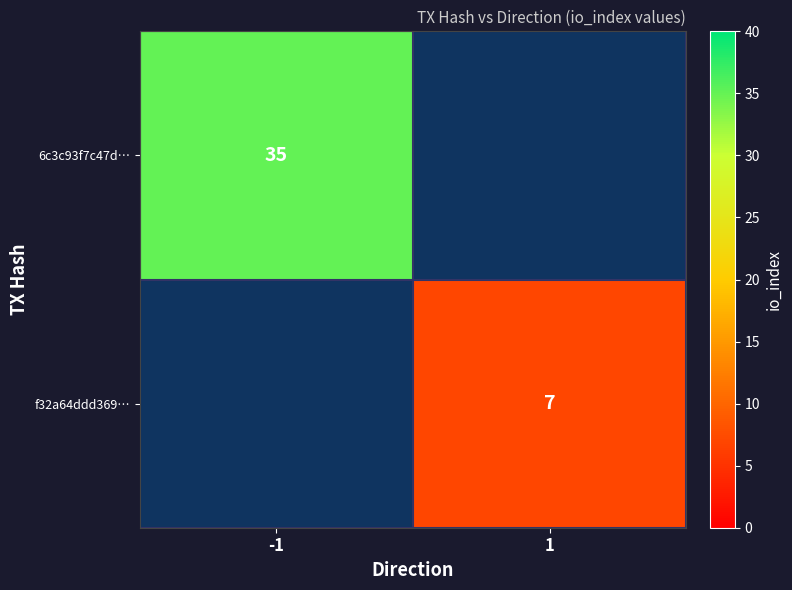

At which category is the sum across all series the highest?

-1